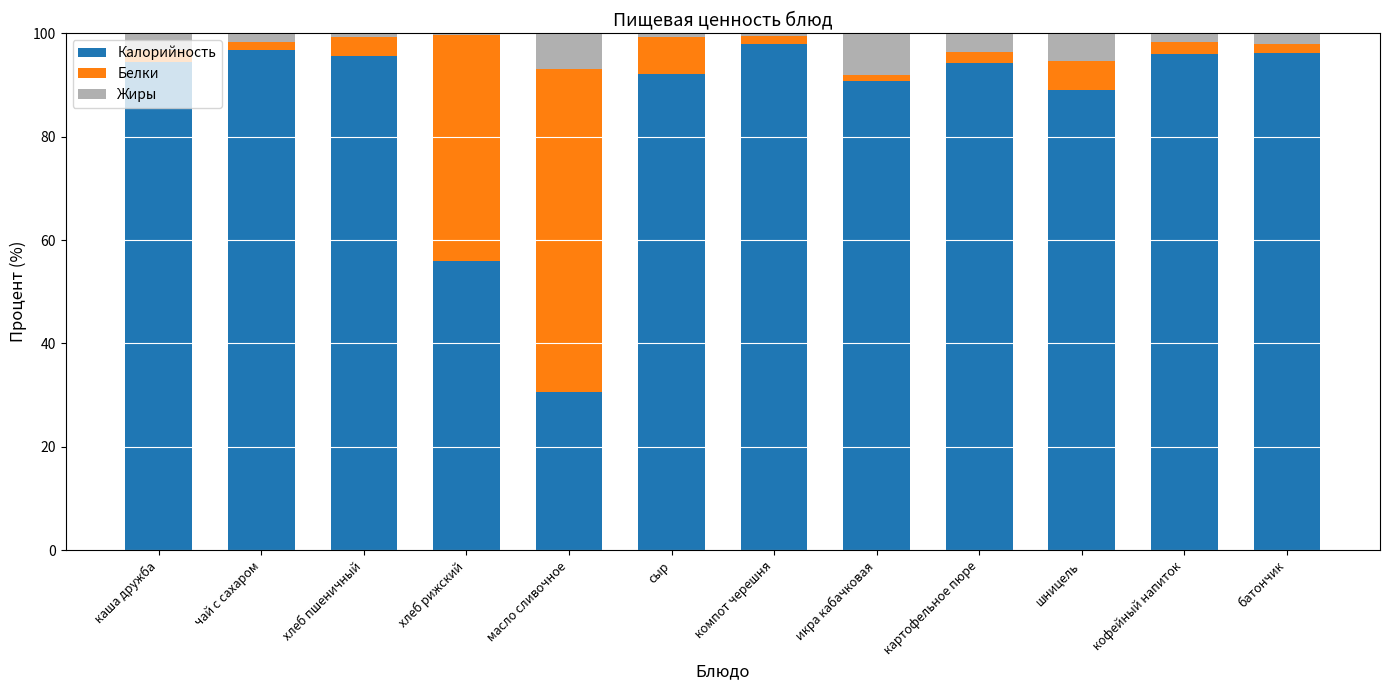

How many data points does each series have?

12